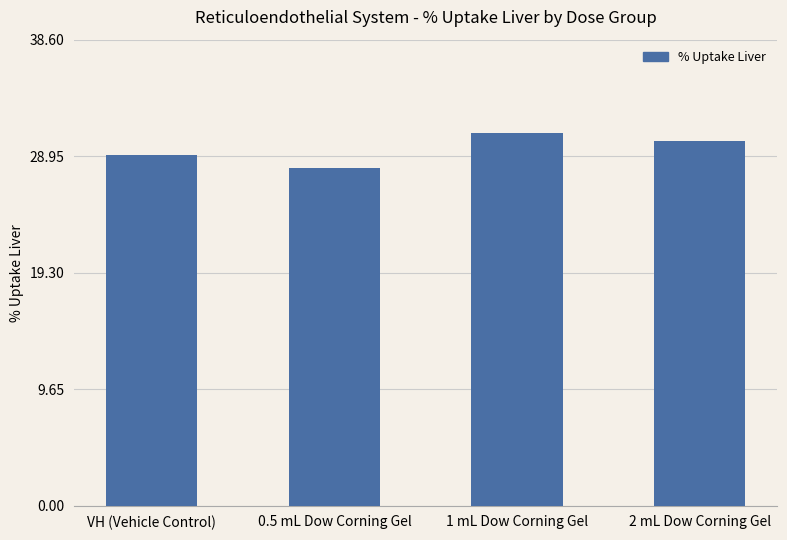

What is the value of the 4th bar from the left?

30.2